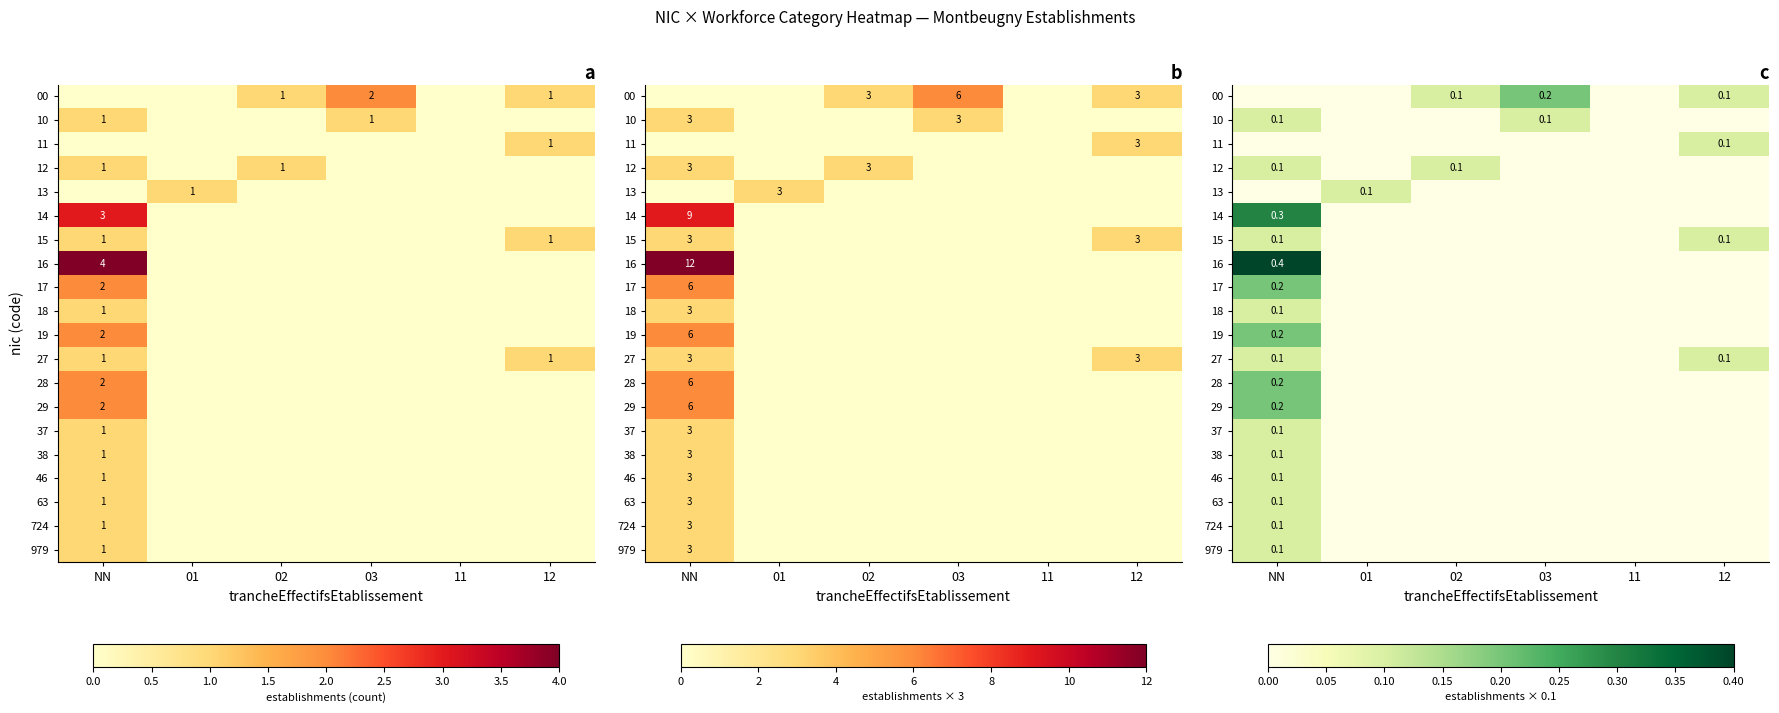

At NN, list the series in order from smallest to largest.

00, 11, 13, 10, 12, 15, 18, 27, 37, 38, 46, 63, 724, 979, 17, 19, 28, 29, 14, 16